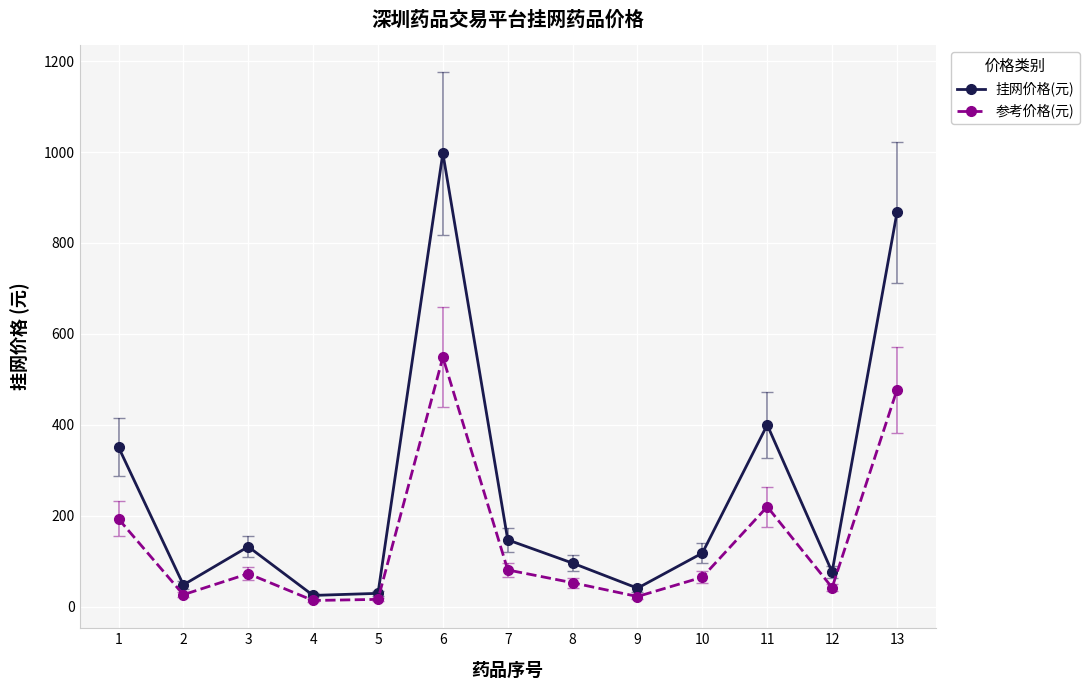

What is the sum of all 参考价格(元) values?

1830.1